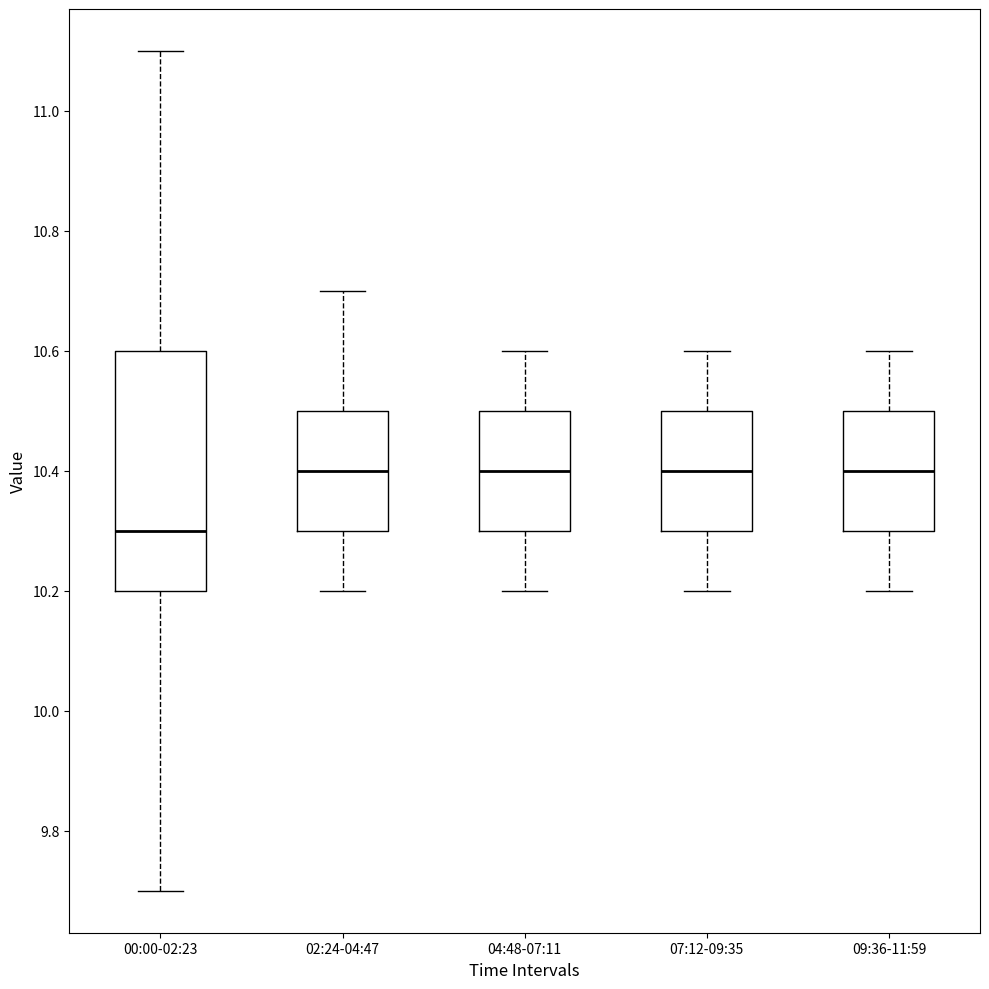

Reading left to right, read every box against the y-axis: the position of its median line, the range the box covers, and the ends of its whiskers. The values are not printed on the chart, so give them approximately, as read against the axis.

00:00-02:23: median 10.3, box 10.2 to 10.6, whiskers 9.7 to 11.1
02:24-04:47: median 10.4, box 10.3 to 10.5, whiskers 10.2 to 10.7
04:48-07:11: median 10.4, box 10.3 to 10.5, whiskers 10.2 to 10.6
07:12-09:35: median 10.4, box 10.3 to 10.5, whiskers 10.2 to 10.6
09:36-11:59: median 10.4, box 10.3 to 10.5, whiskers 10.2 to 10.6